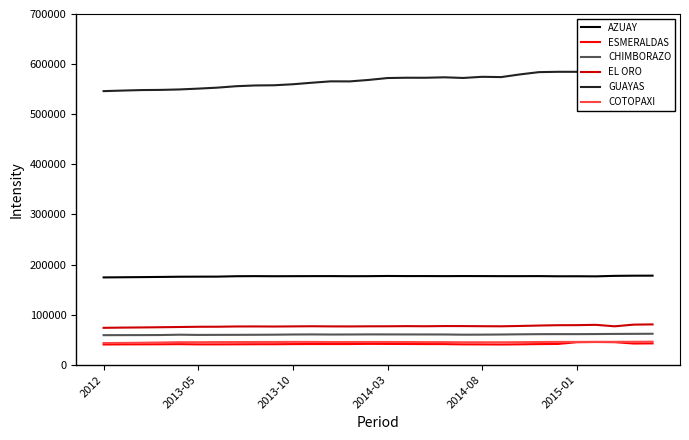

What are all the series names shown in the legend?

AZUAY, ESMERALDAS, CHIMBORAZO, EL ORO, GUAYAS, COTOPAXI